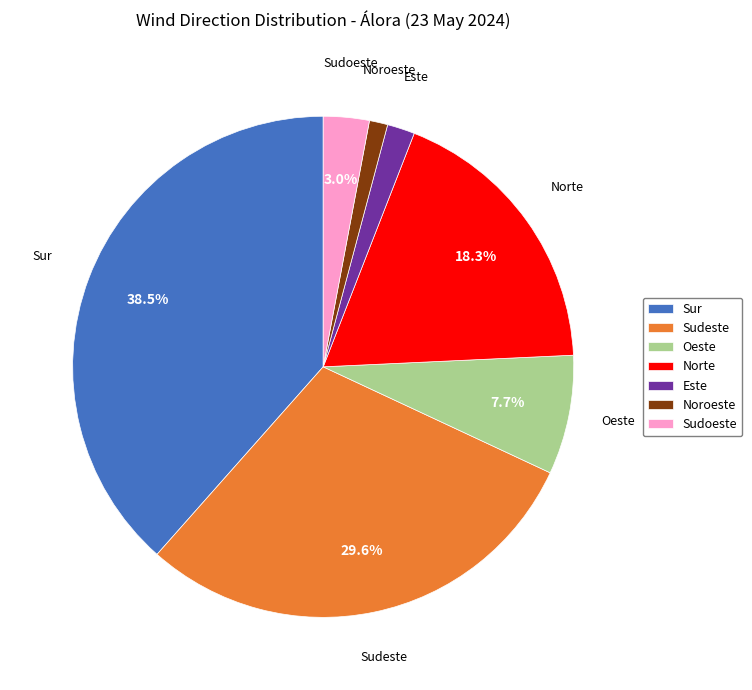

Which has a higher value, Este or Sur?

Sur